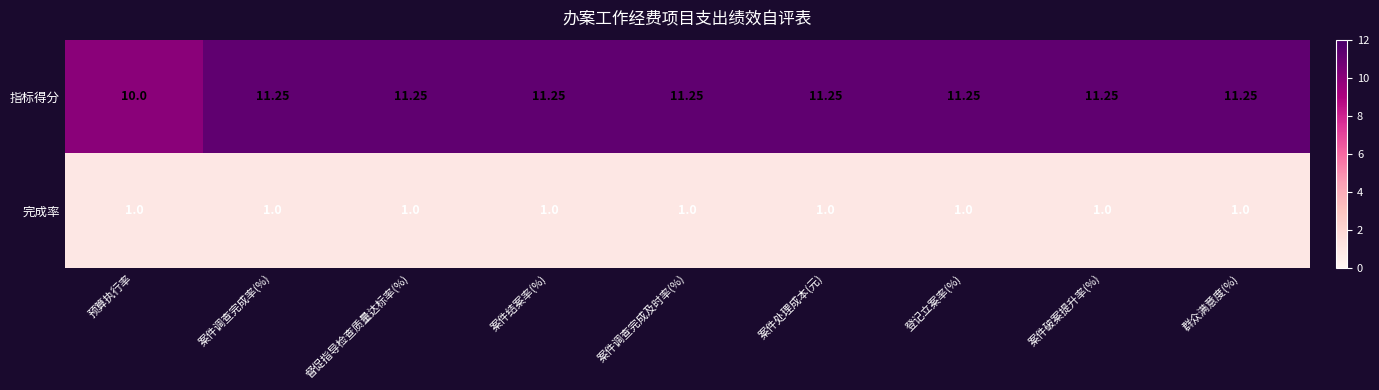

Which series has the largest total across all categories?

指标得分